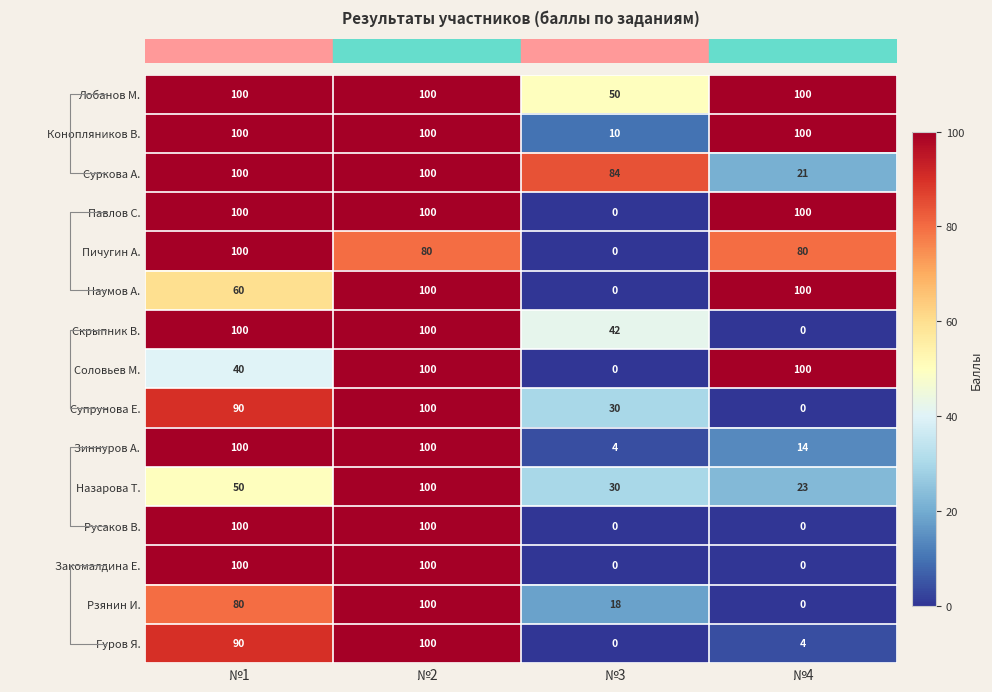

Which category has the lowest value in the Рзянин И. series?

№4